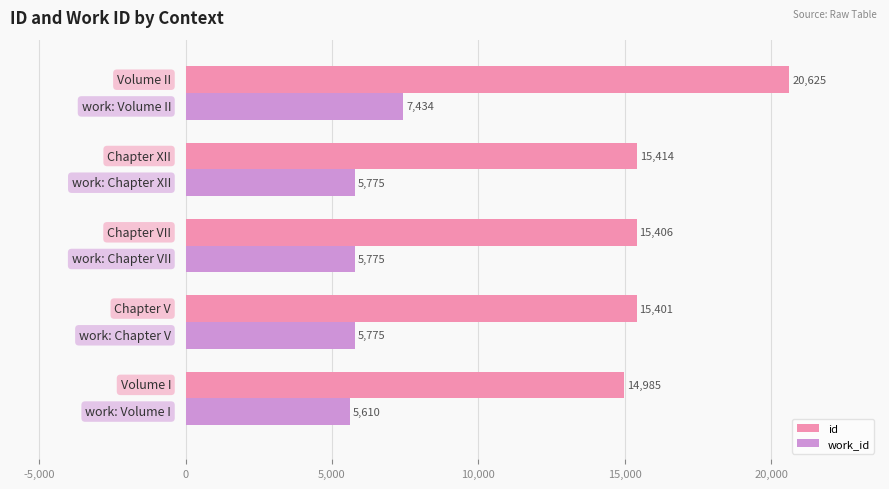

At how many categories does at least one series exceed 7182?

5